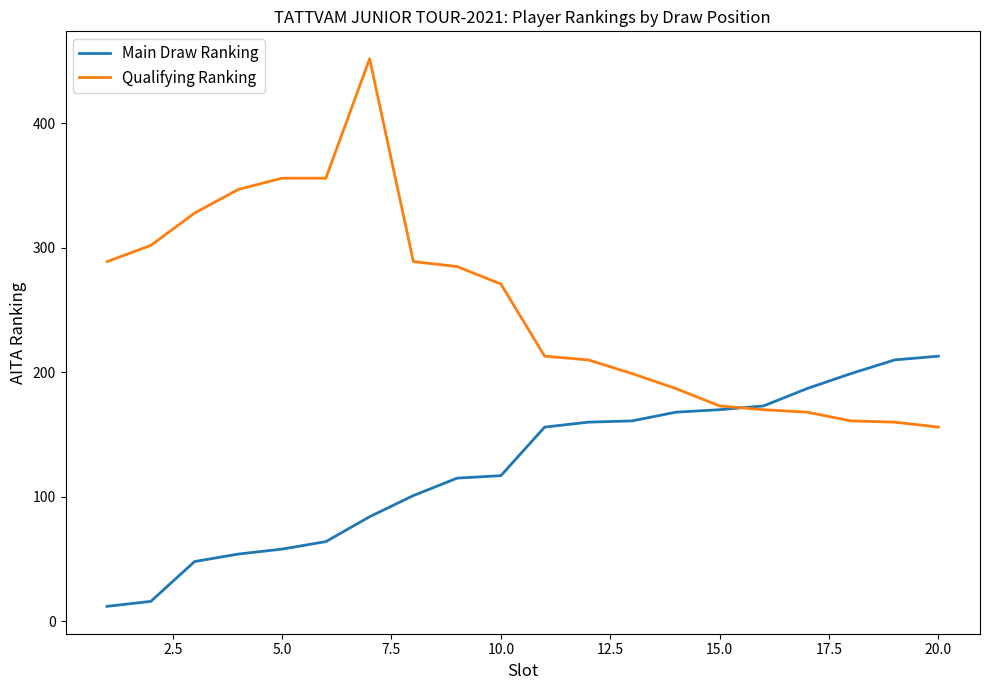

List the series in order of their peak value, lowest first.

Main Draw Ranking, Qualifying Ranking